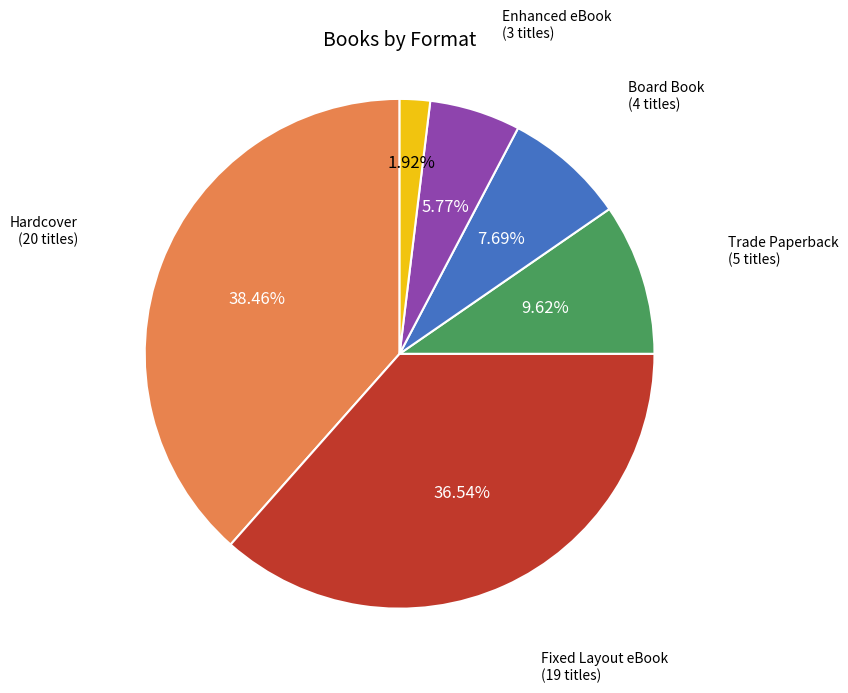

To the nearest percent, what percentage of the pie is Enhanced eBook?

6%